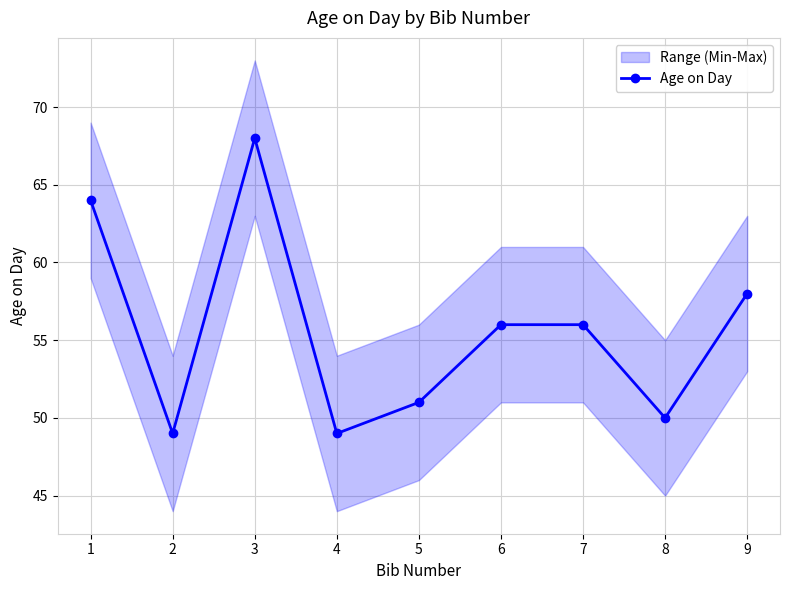

True or false: the data shows 58 at 9.

True